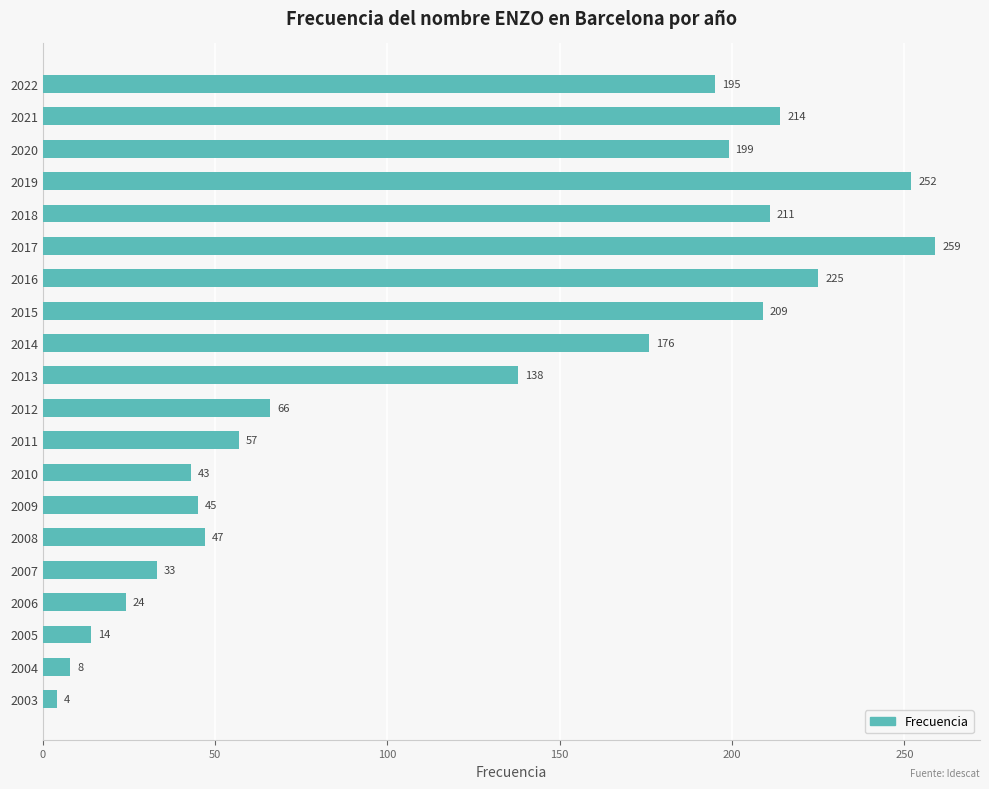

Reading top to bottom, extract all data points from this chart.

2022=195	2021=214	2020=199	2019=252	2018=211	2017=259	2016=225	2015=209	2014=176	2013=138	2012=66	2011=57	2010=43	2009=45	2008=47	2007=33	2006=24	2005=14	2004=8	2003=4